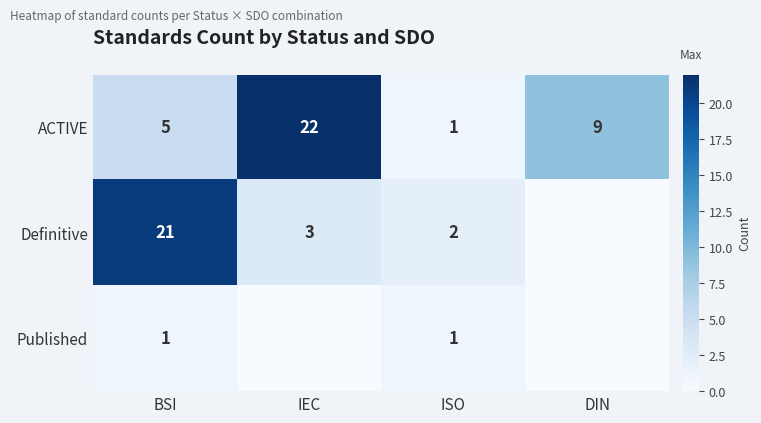

What is the sum of all ACTIVE values?

37